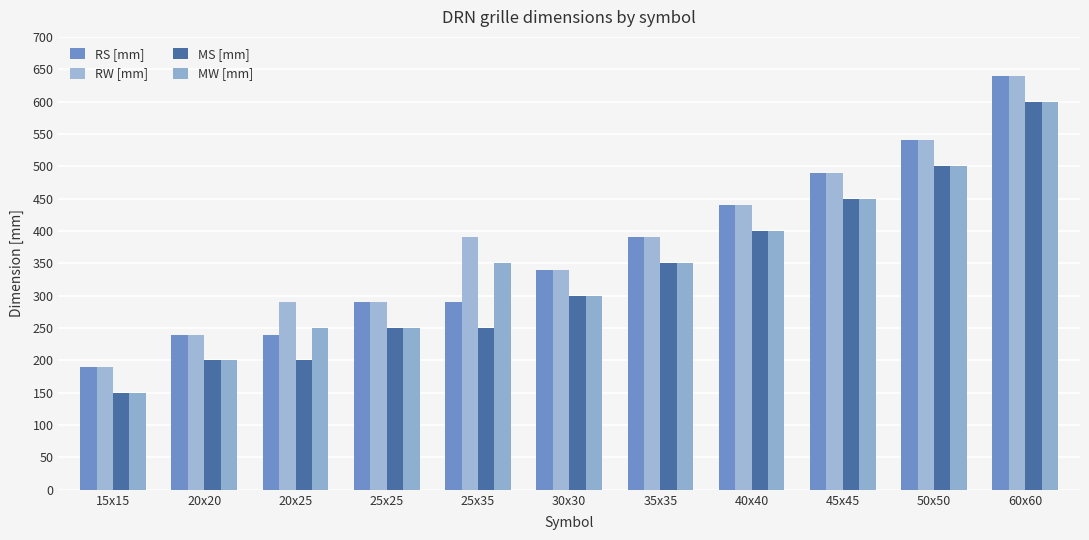

What position from the left is 30x30?

6